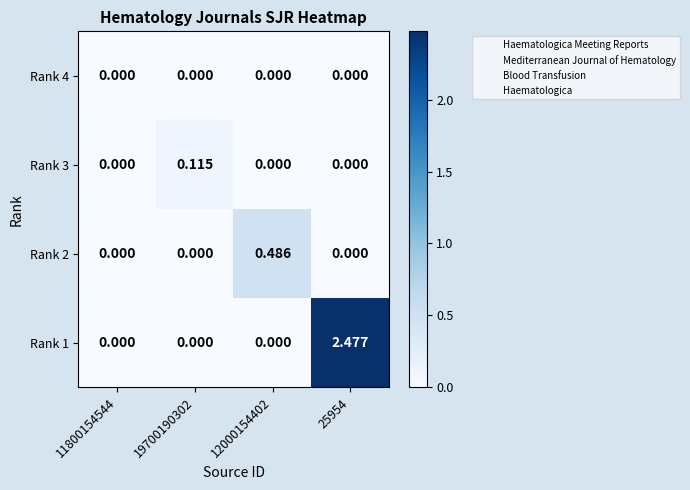

Count the number of data series in this chart.

4